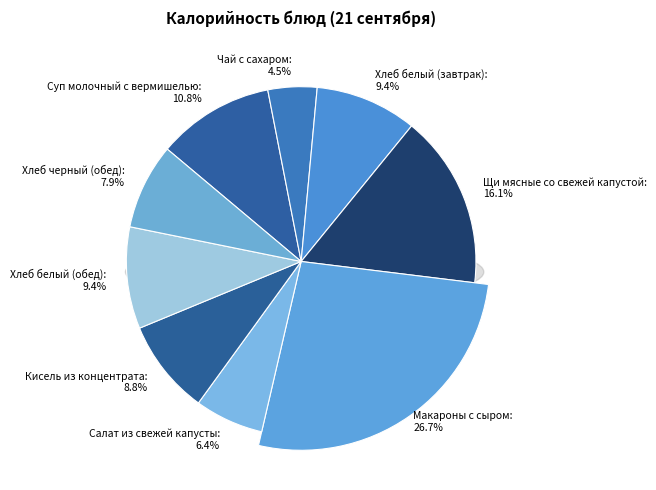

True or false: Суп молочный с вермишелью accounts for 23% of the total.

False